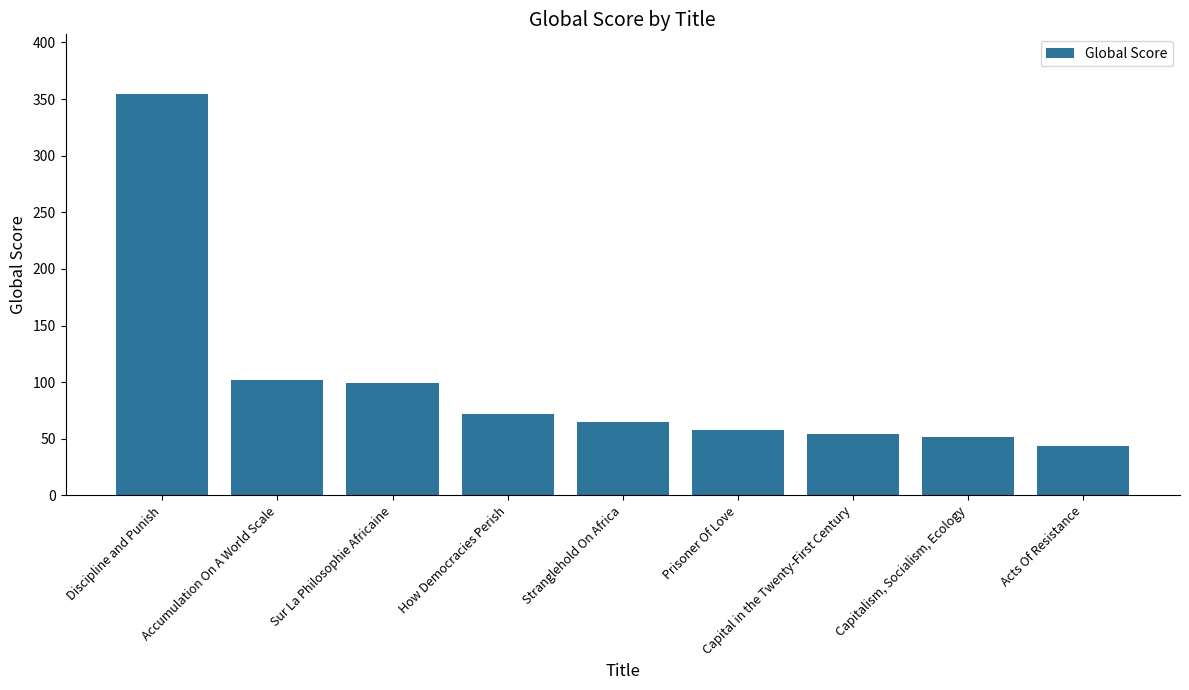

What is the value of the 3rd bar from the left?

99